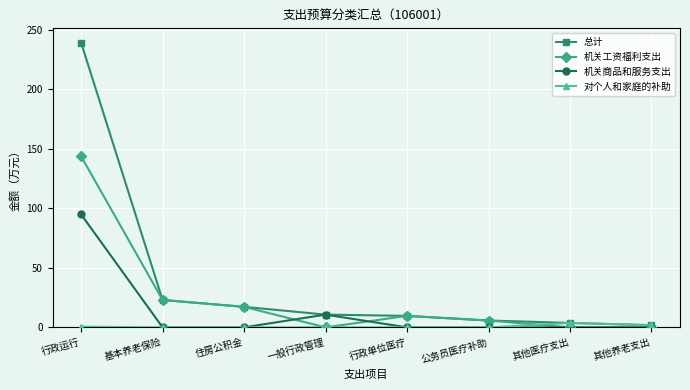

What position from the right is 行政单位医疗?

4